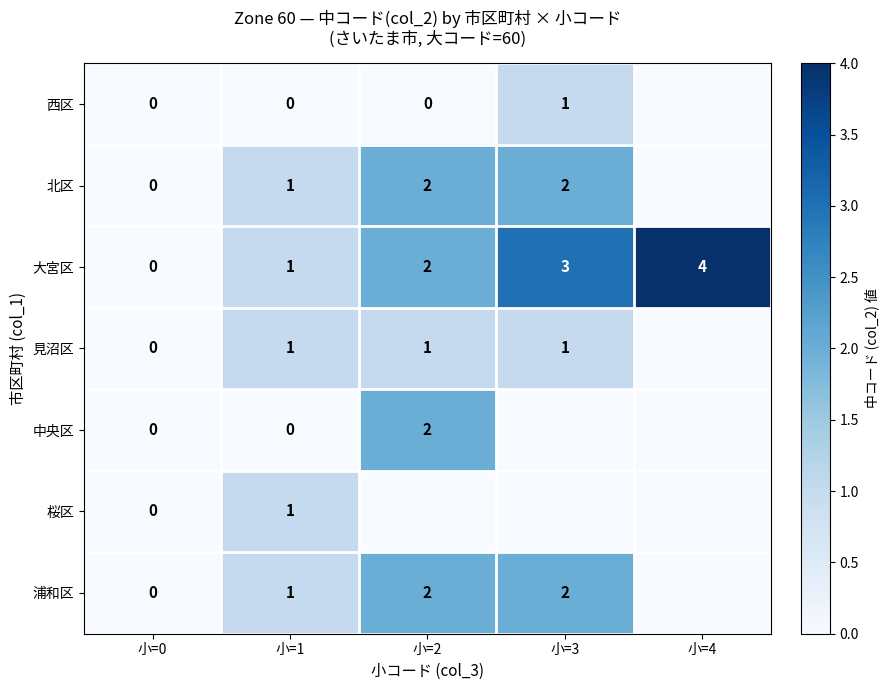

Rank the categories by 大宮区 value from highest to lowest.

小=4, 小=3, 小=2, 小=1, 小=0